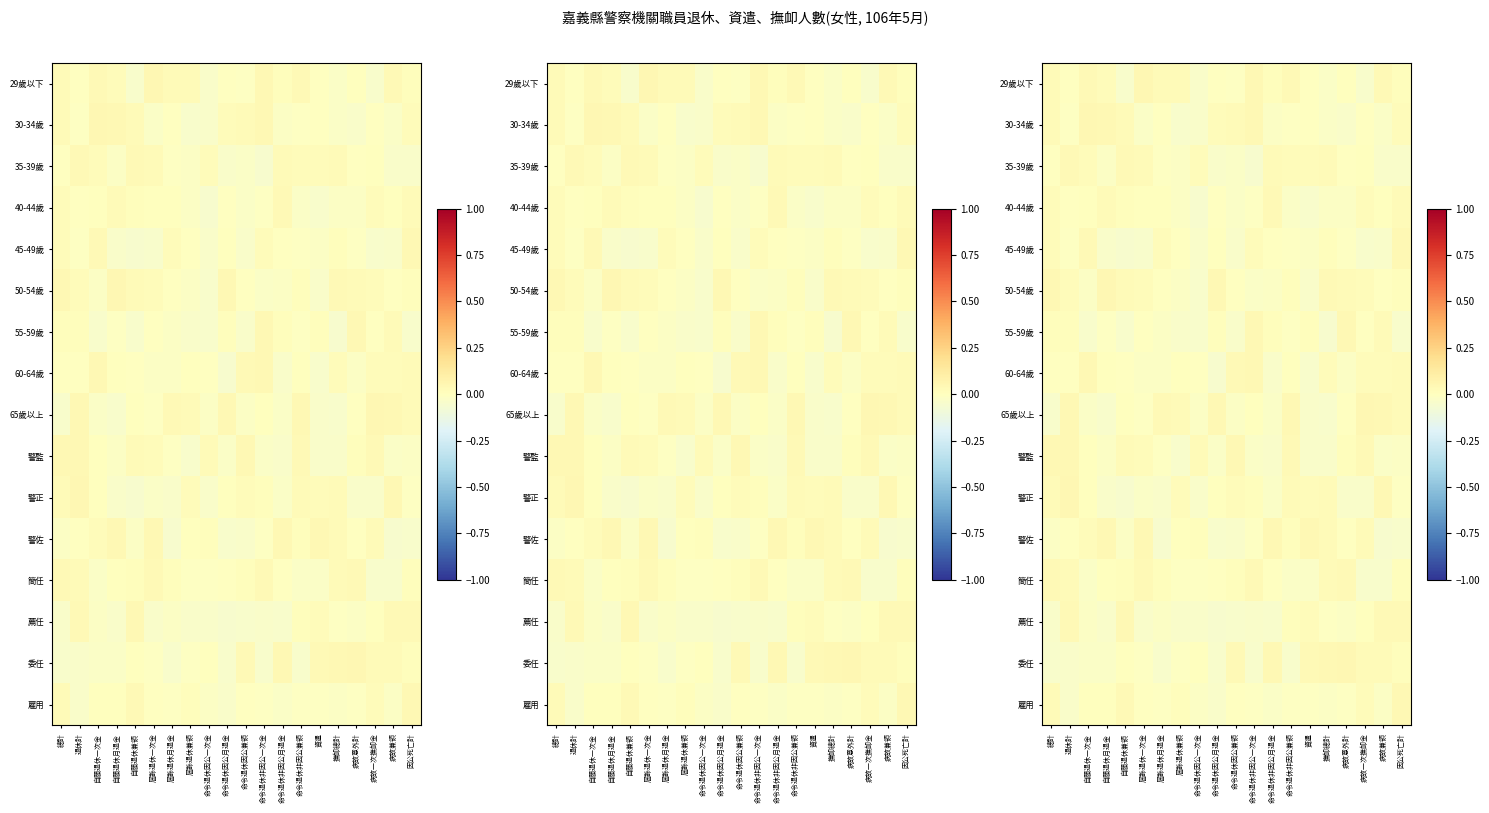

Is the value of 35-39歲 at 屆齡退休一次金 greater than the value of 60-64歲 at 自願退休兼領?

Yes